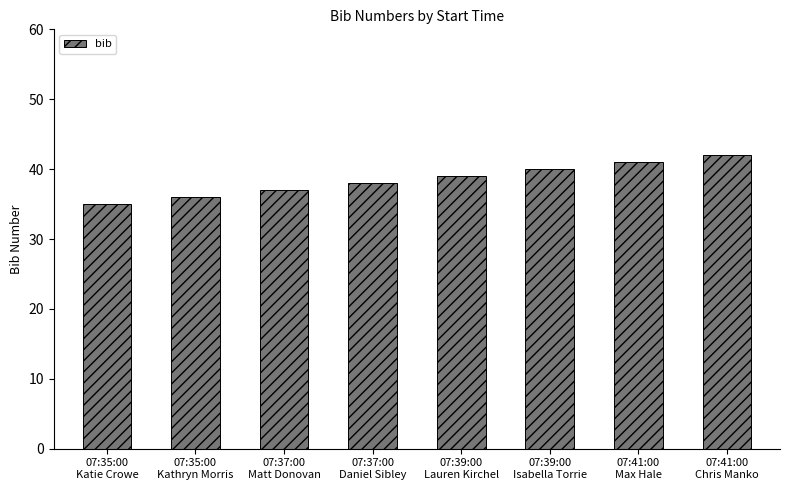

Reading right to left, list all the values displayed in this chart.

42	41	40	39	38	37	36	35